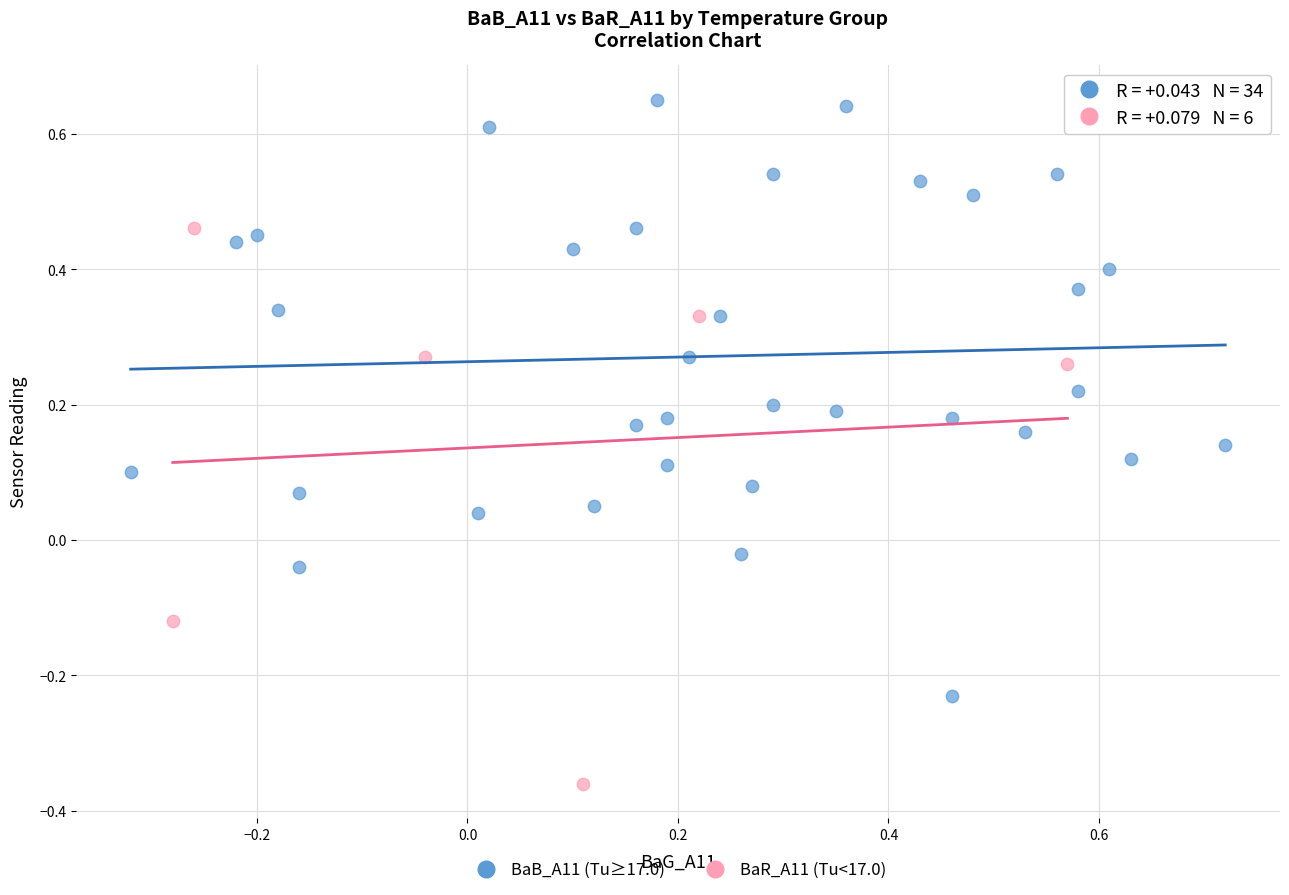

Which series reaches the minimum Y coordinate?

BaR_A11 (Tu<17.0)